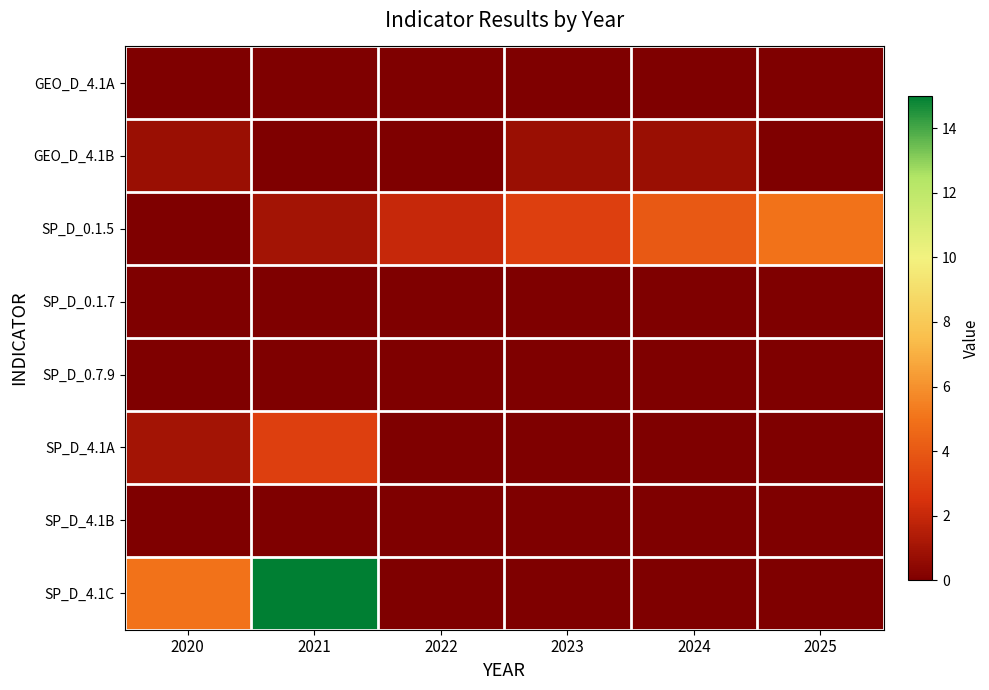

Count the number of categories in the chart.

6